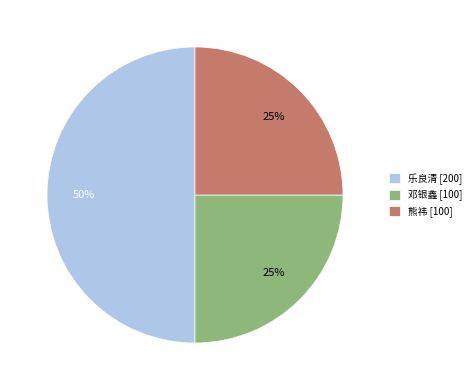

What percentage is the 熊祎 slice, to the nearest percent?

25%